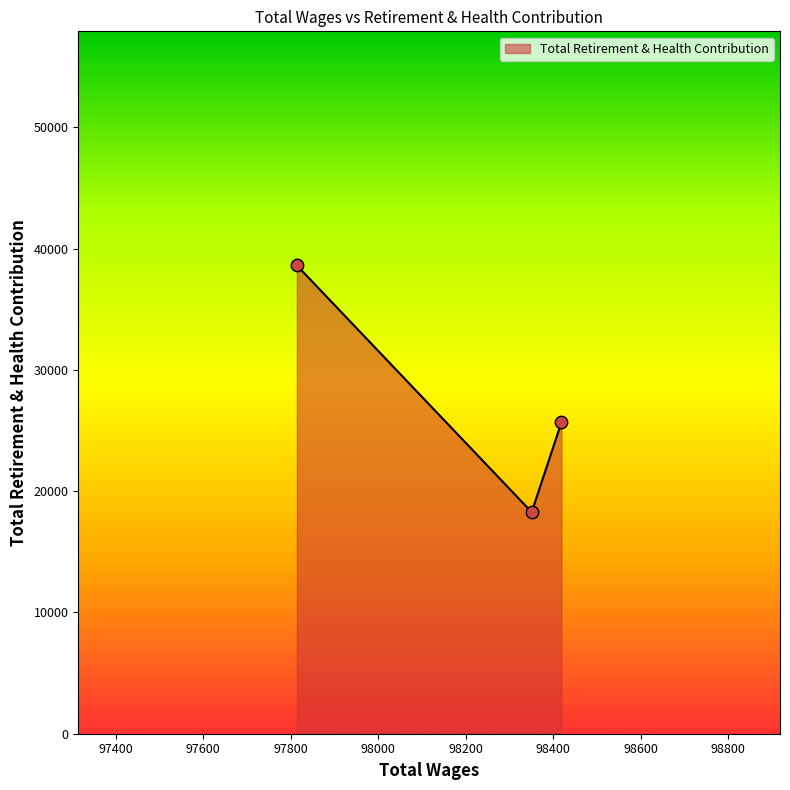

What is the average value?

27518